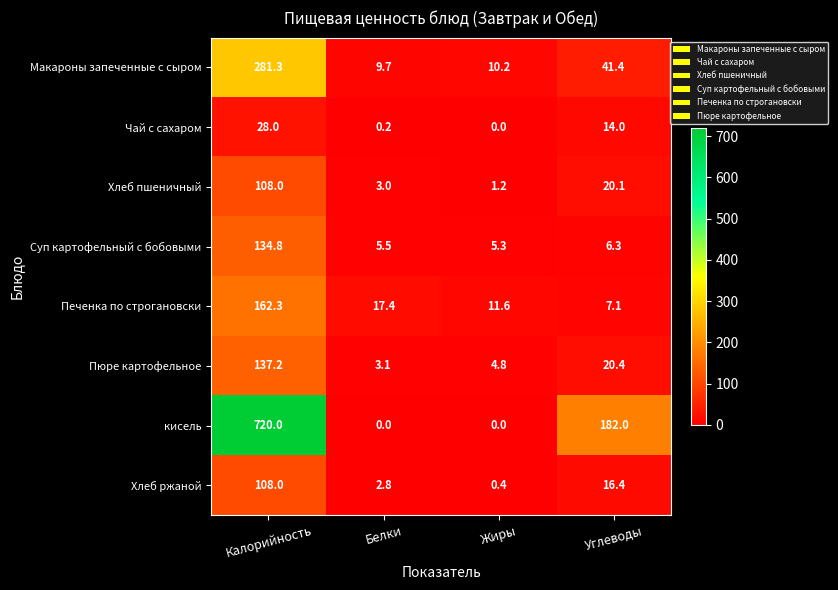

At how many categories does at least one series exceed 92?

2